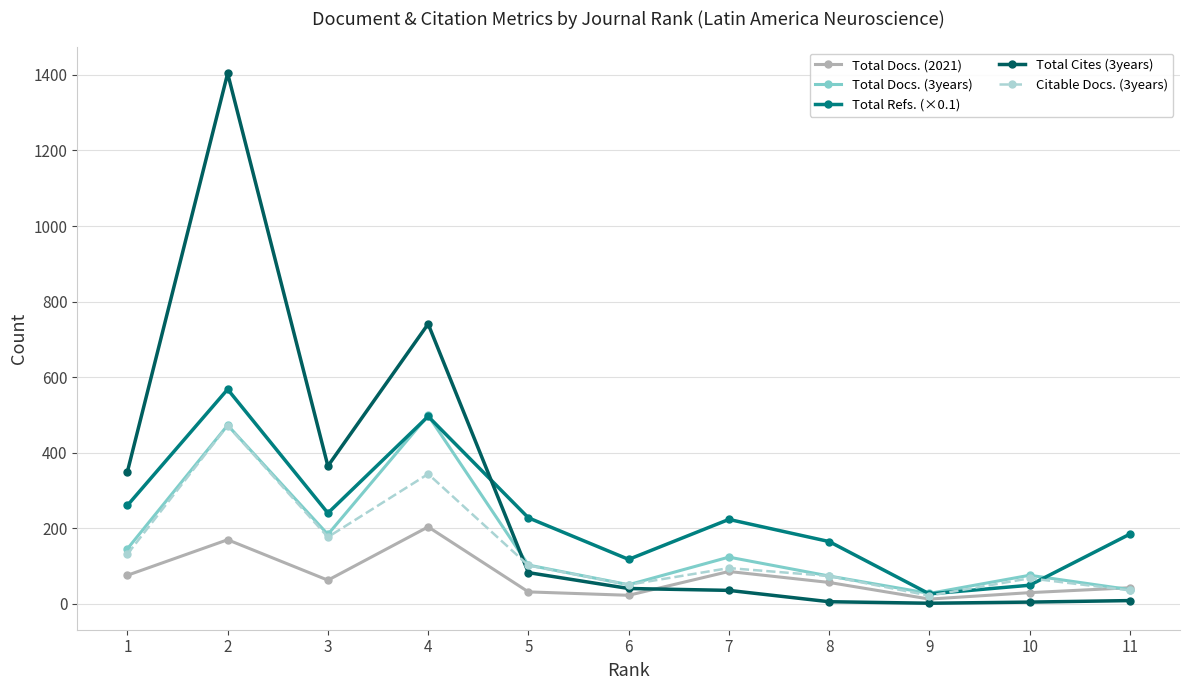

True or false: Total Cites (3years) has a value of 36.0 at 7.

True